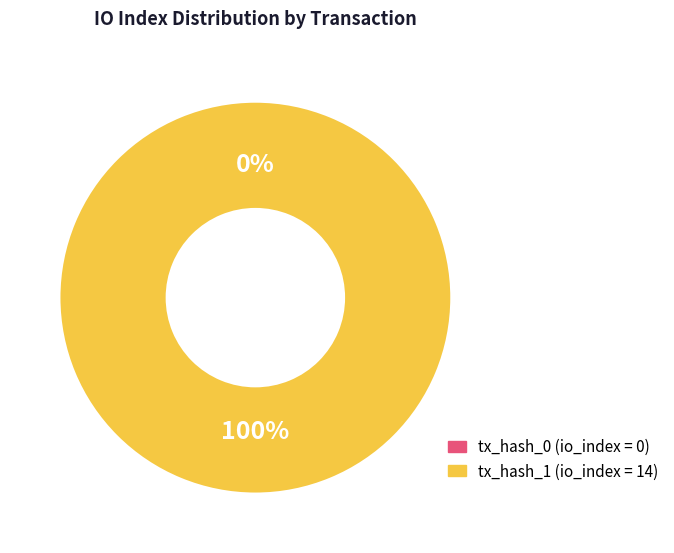

Does any single category account for the majority?

Yes